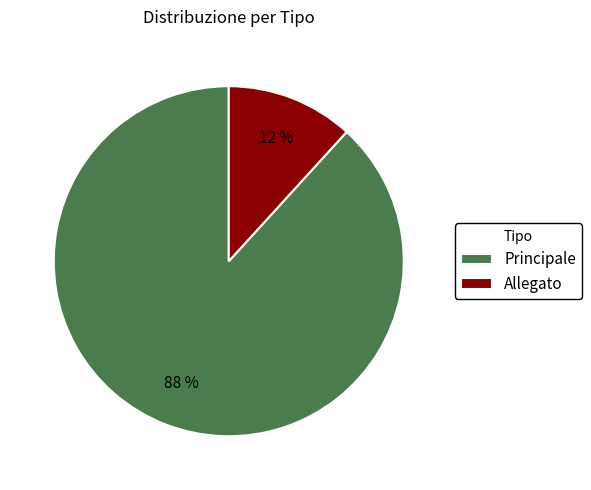

Rank the categories by value from lowest to highest.

Allegato, Principale